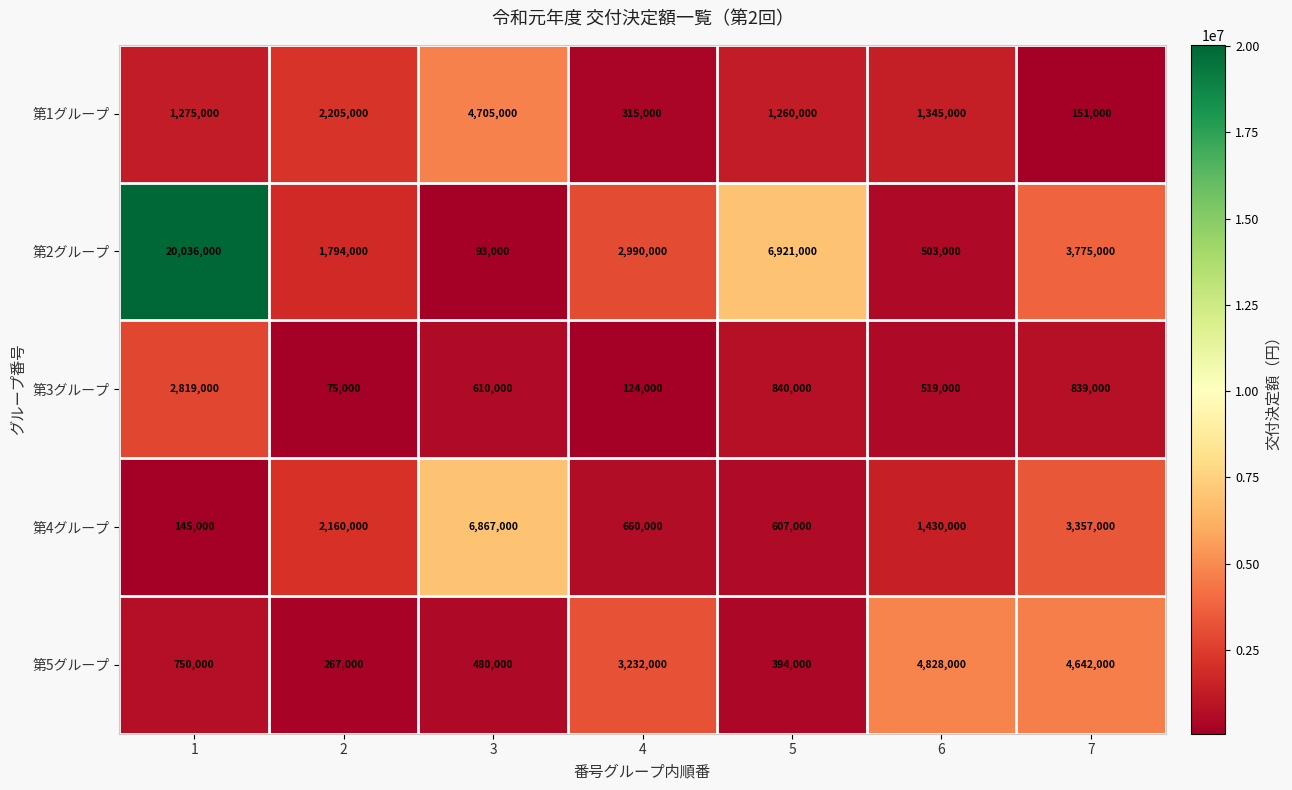

Read the 第5グループ value at 1, to the nearest 100.

750000